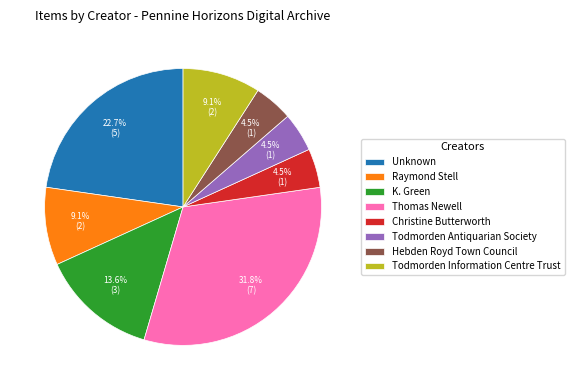

To the nearest percent, what is the average slice percentage?

12%